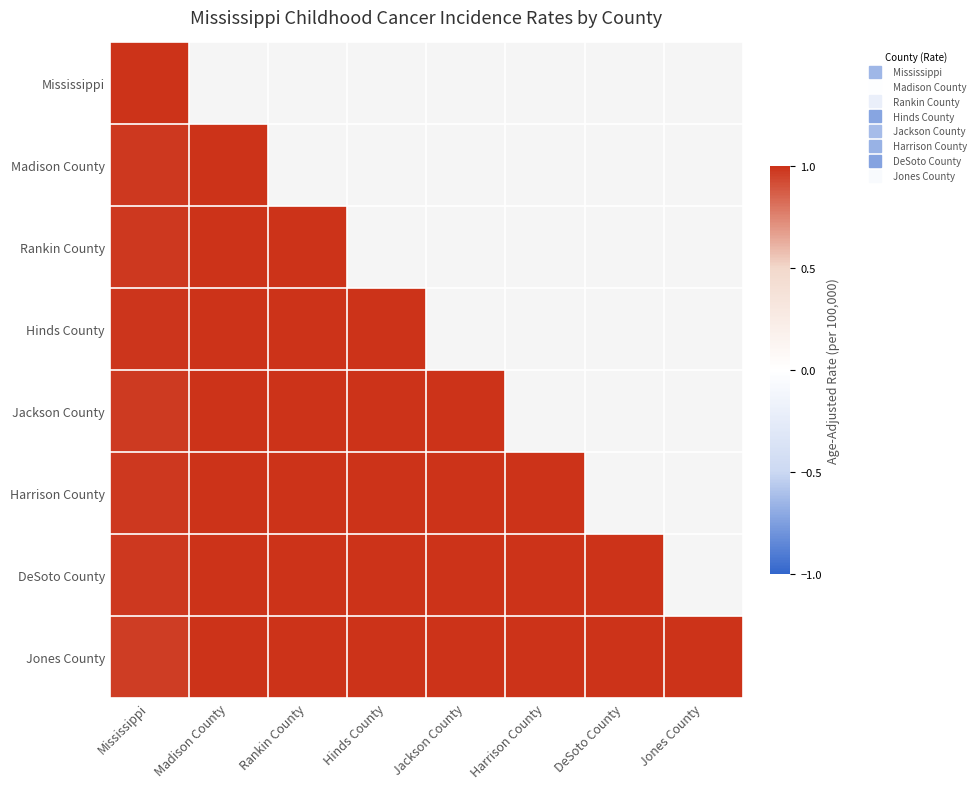

List the series in order of their overall mean, lowest first.

Mississippi, Madison County, Rankin County, Hinds County, Jackson County, Harrison County, DeSoto County, Jones County